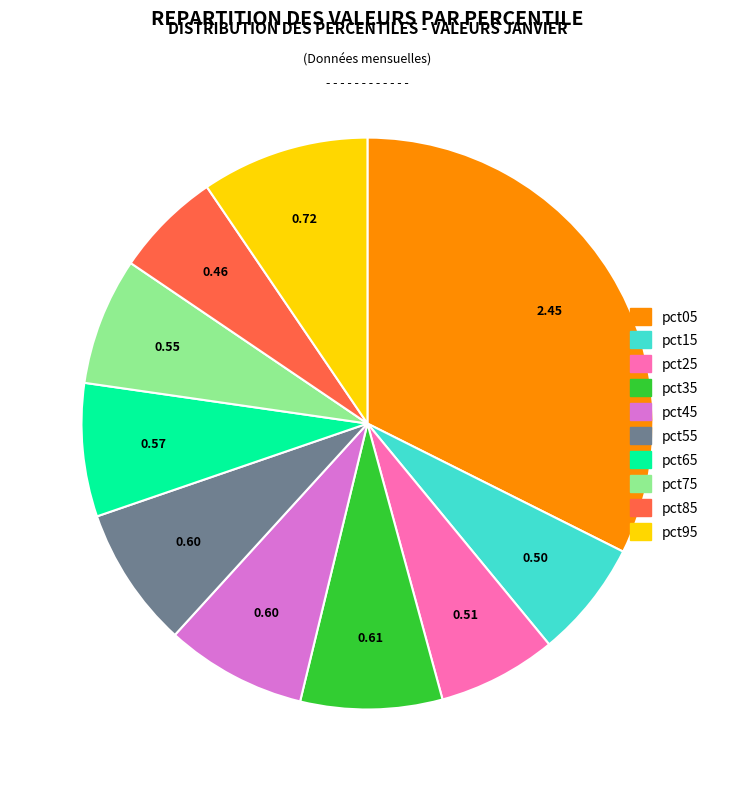

Is there a majority slice in this chart?

No